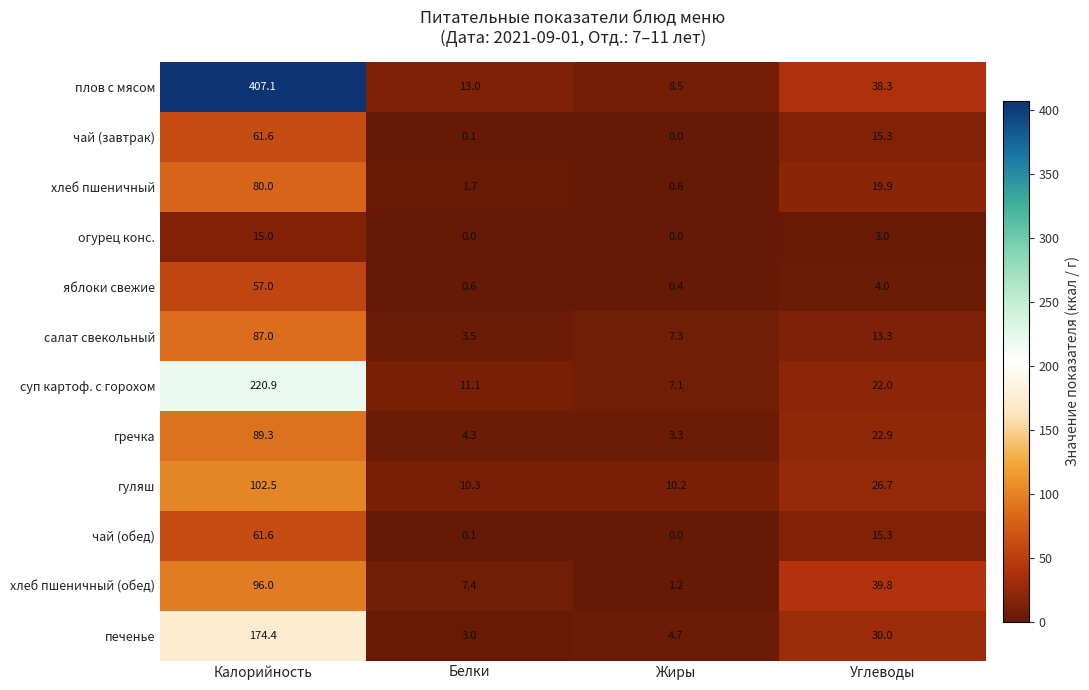

Which series has the largest range (max minus min)?

плов с мясом